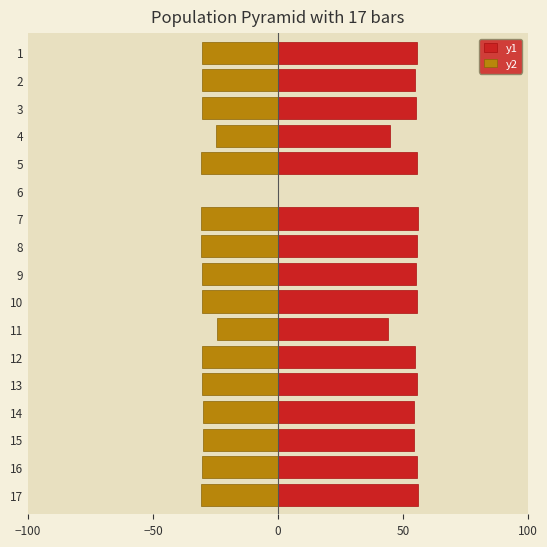

What is the sum of all y2 values?

-474.8